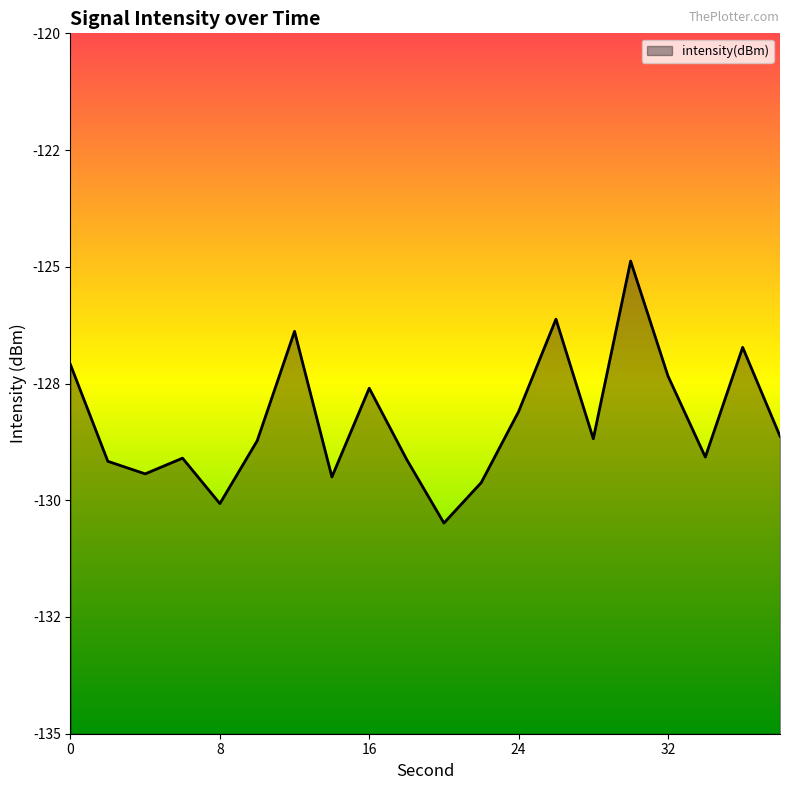

Rank the categories by value from lowest to highest.

20, 8, 22, 14, 4, 2, 18, 6, 34, 10, 28, 38, 24, 16, 32, 0, 36, 12, 26, 30